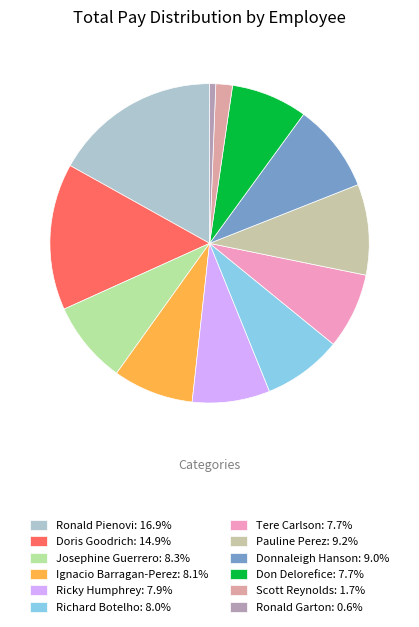

How many slices are in this pie chart?

12